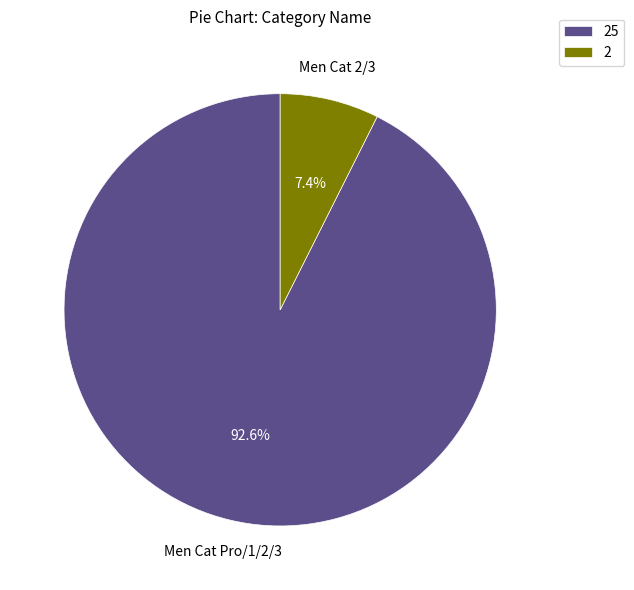

Does any single category account for the majority?

Yes